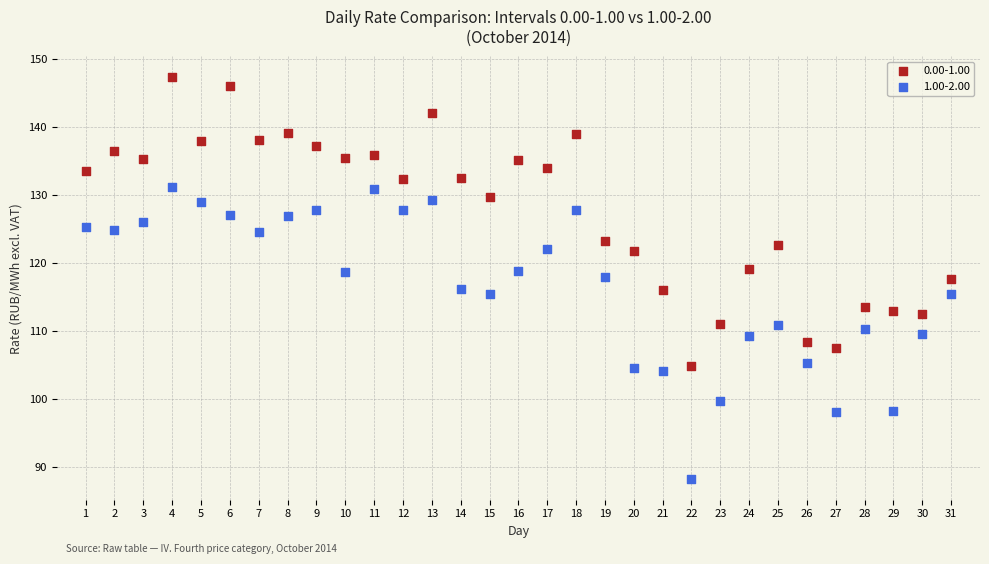

Which series contains the lowest Y value?

1.00-2.00